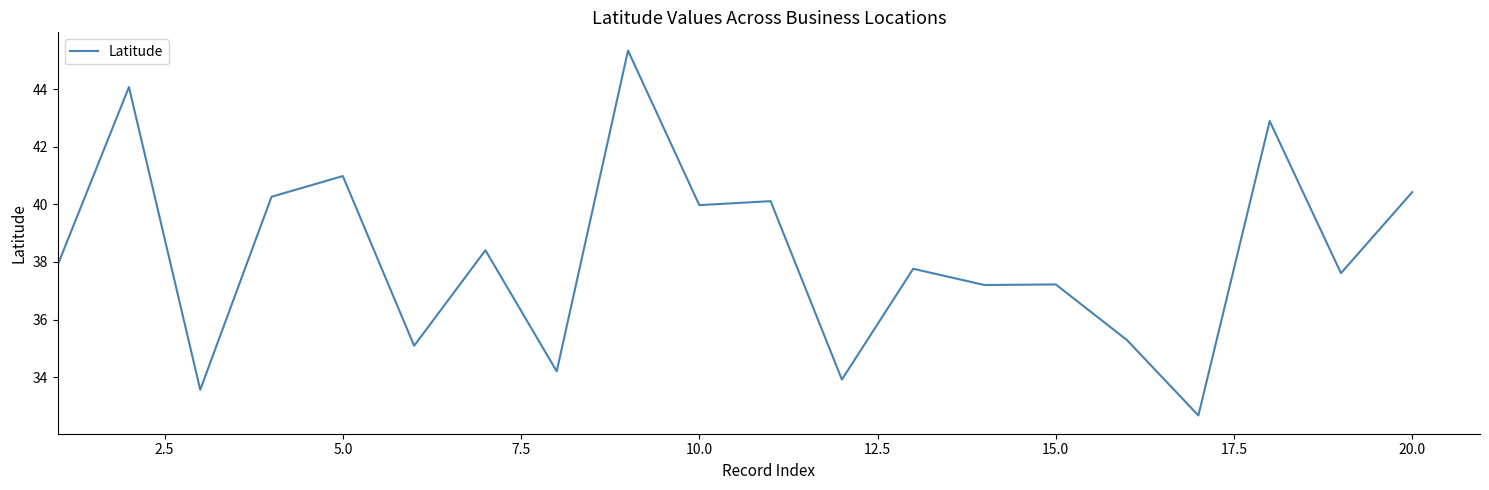

What is the smallest value displayed?

32.7